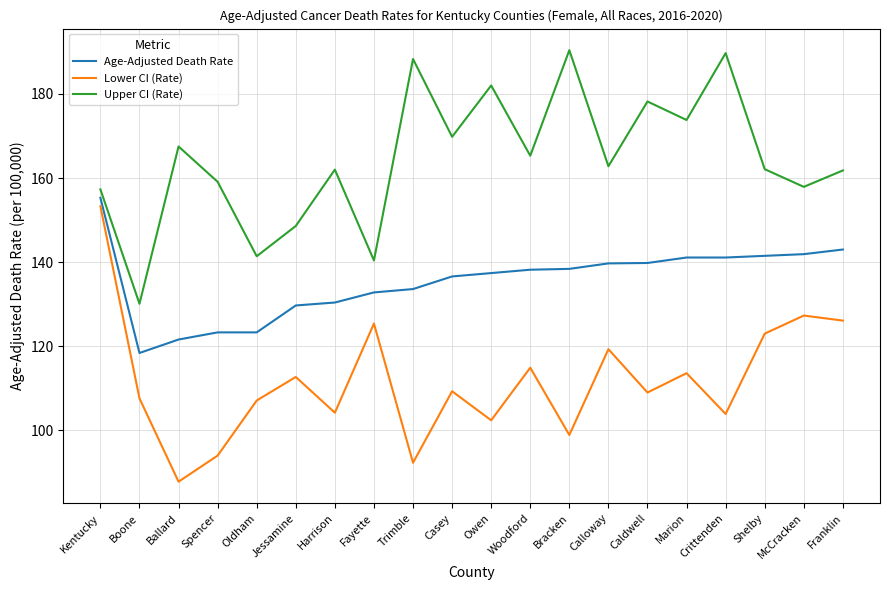

How many values in the Age-Adjusted Death Rate series are below 138?

10